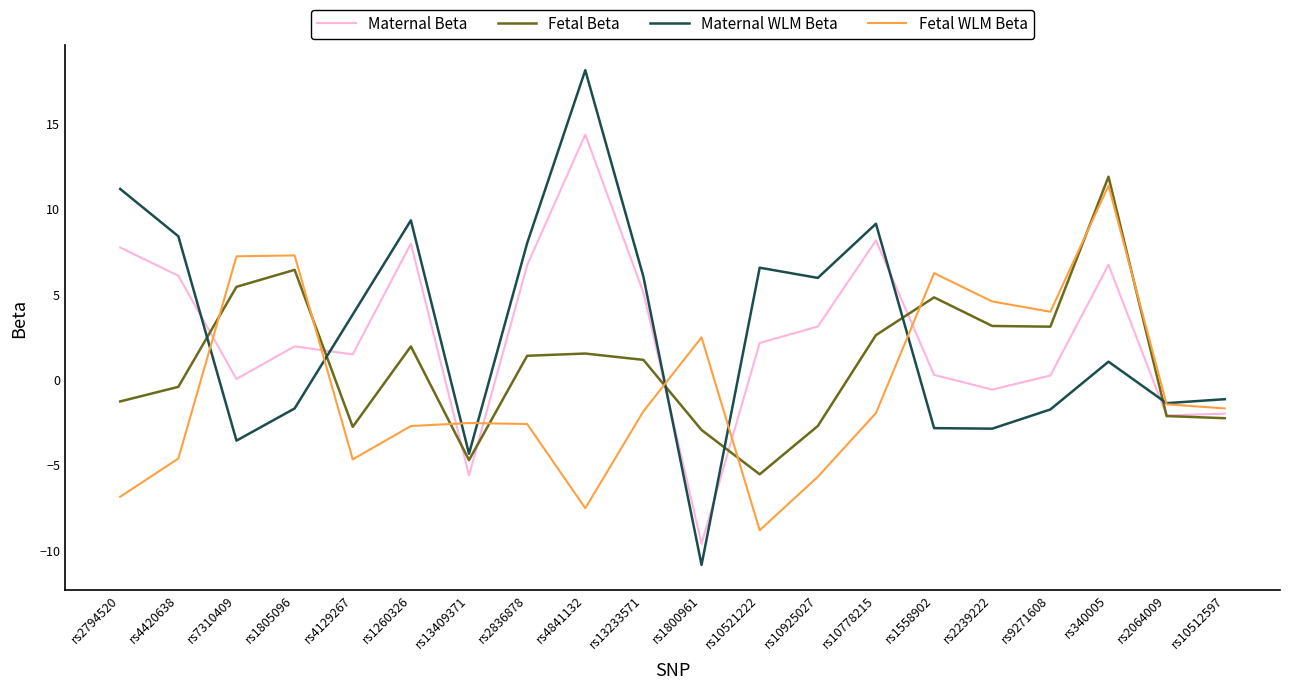

Does the chart display data point markers on the line(s)?

No